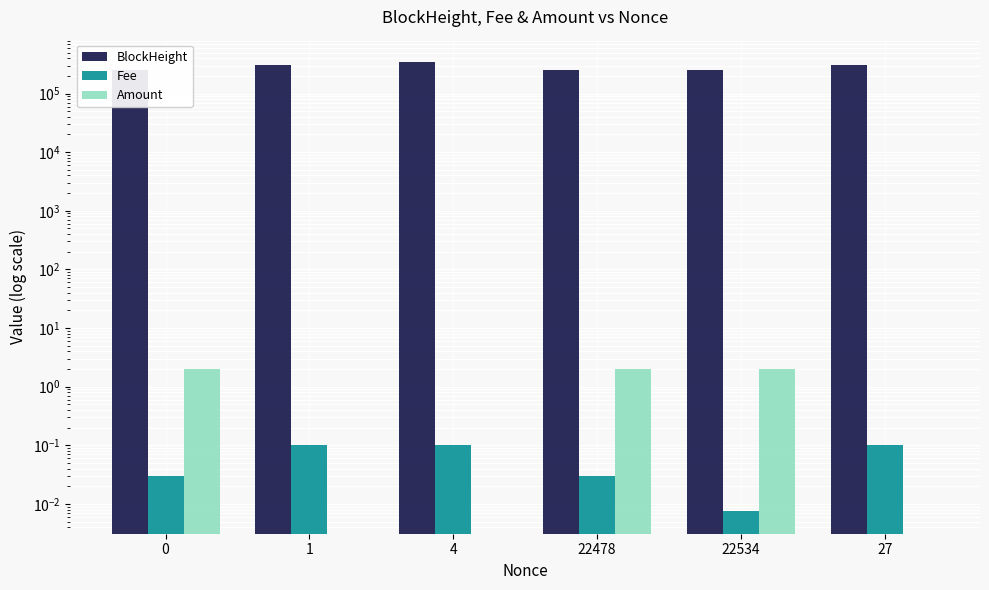

Which series has the largest total across all categories?

BlockHeight